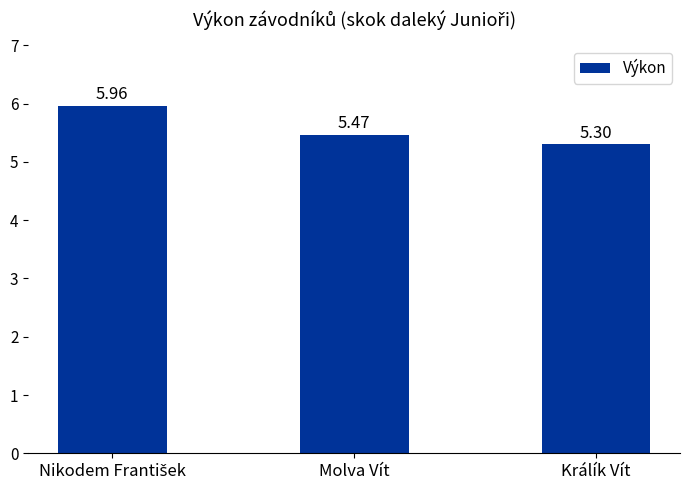

At which label is the value closest to 5?

Králík Vít